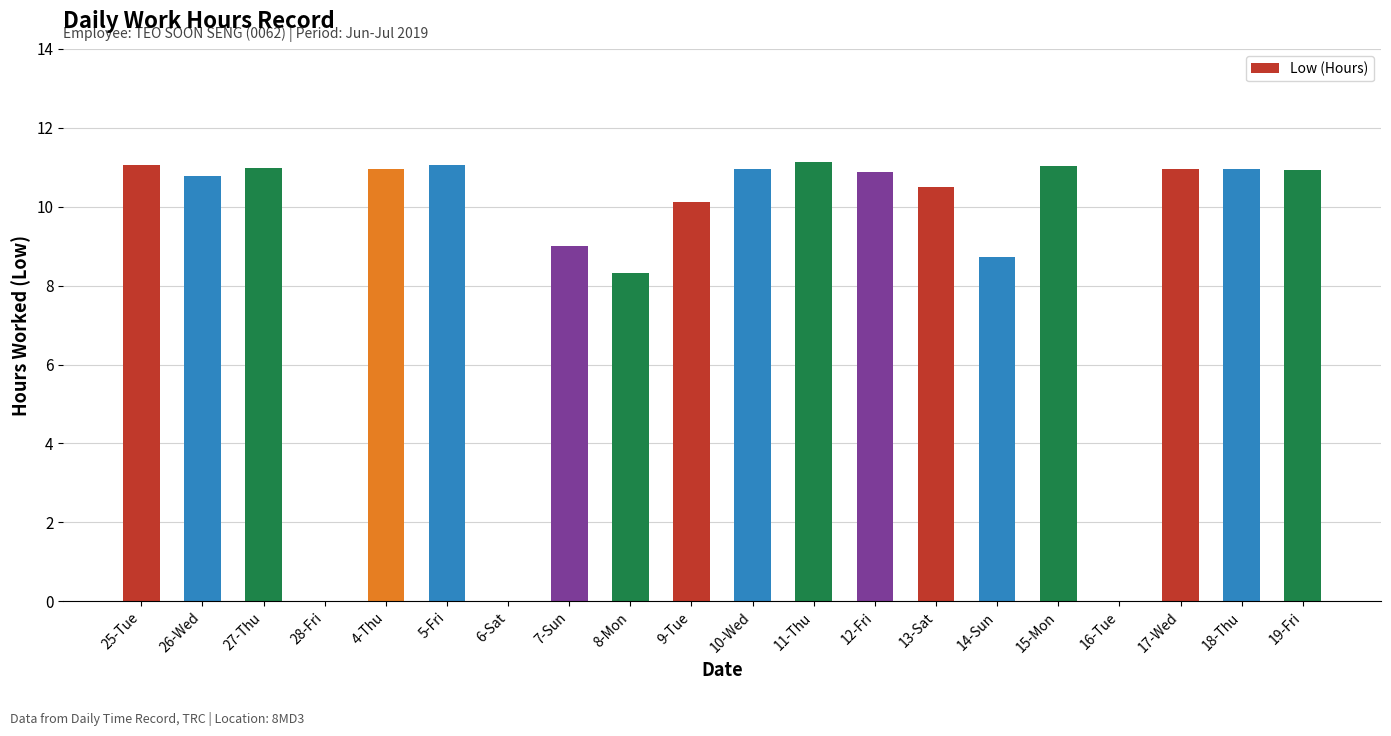

What is the greatest value displayed?

11.1